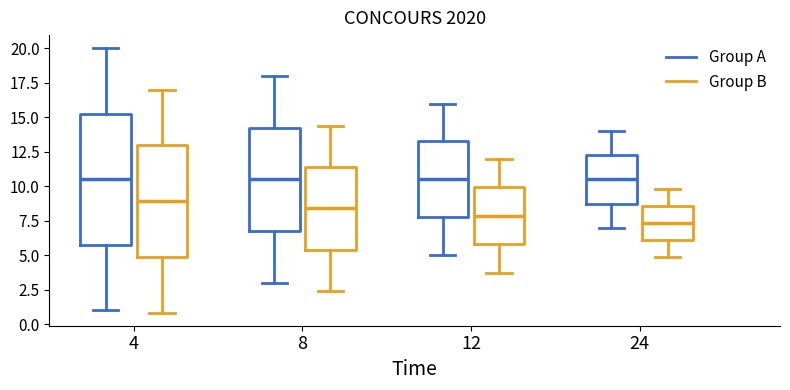

Reading left to right, read every box against the y-axis: the position of its median line, the range the box covers, and the ends of its whiskers. The values are not printed on the chart, so give them approximately, as read against the axis.

4 (Group A): median 10.5, box 6.0 to 15.5, whiskers 1.0 to 20.0
4 (Group B): median 9.0, box 5.0 to 13.0, whiskers 1.0 to 17.0
8 (Group A): median 10.5, box 7.0 to 14.5, whiskers 3.0 to 18.0
8 (Group B): median 8.5, box 5.5 to 11.5, whiskers 2.5 to 14.5
12 (Group A): median 10.5, box 8.0 to 13.5, whiskers 5.0 to 16.0
12 (Group B): median 8.0, box 6.0 to 10.0, whiskers 4.0 to 12.0
24 (Group A): median 10.5, box 9.0 to 12.5, whiskers 7.0 to 14.0
24 (Group B): median 7.5, box 6.0 to 8.5, whiskers 5.0 to 10.0